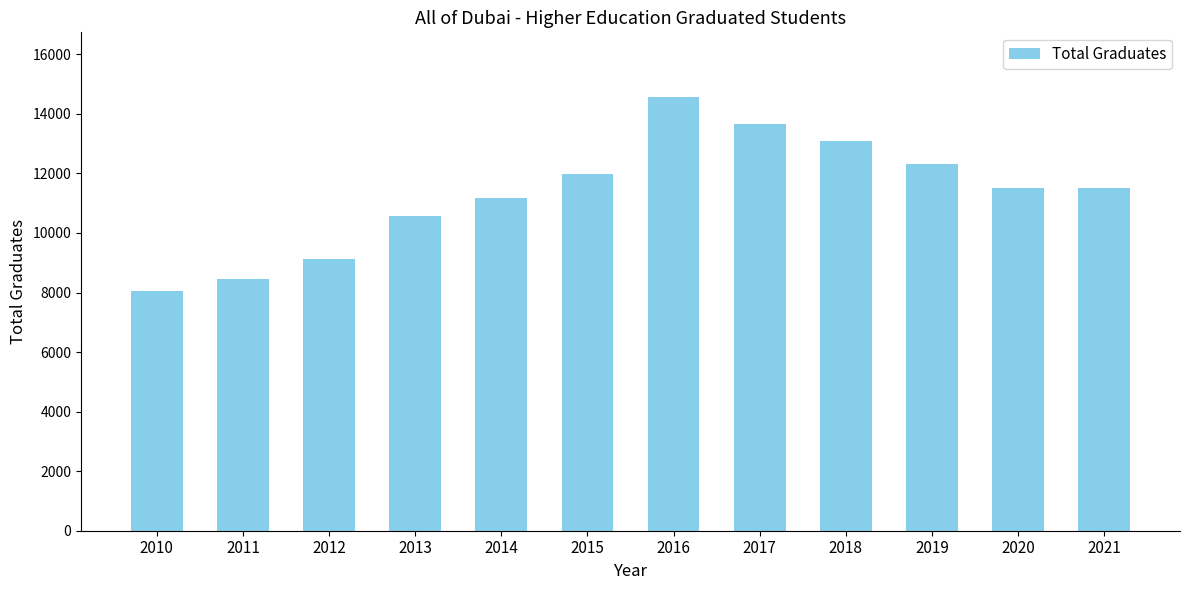

What is the value of the 7th bar from the left?

14555